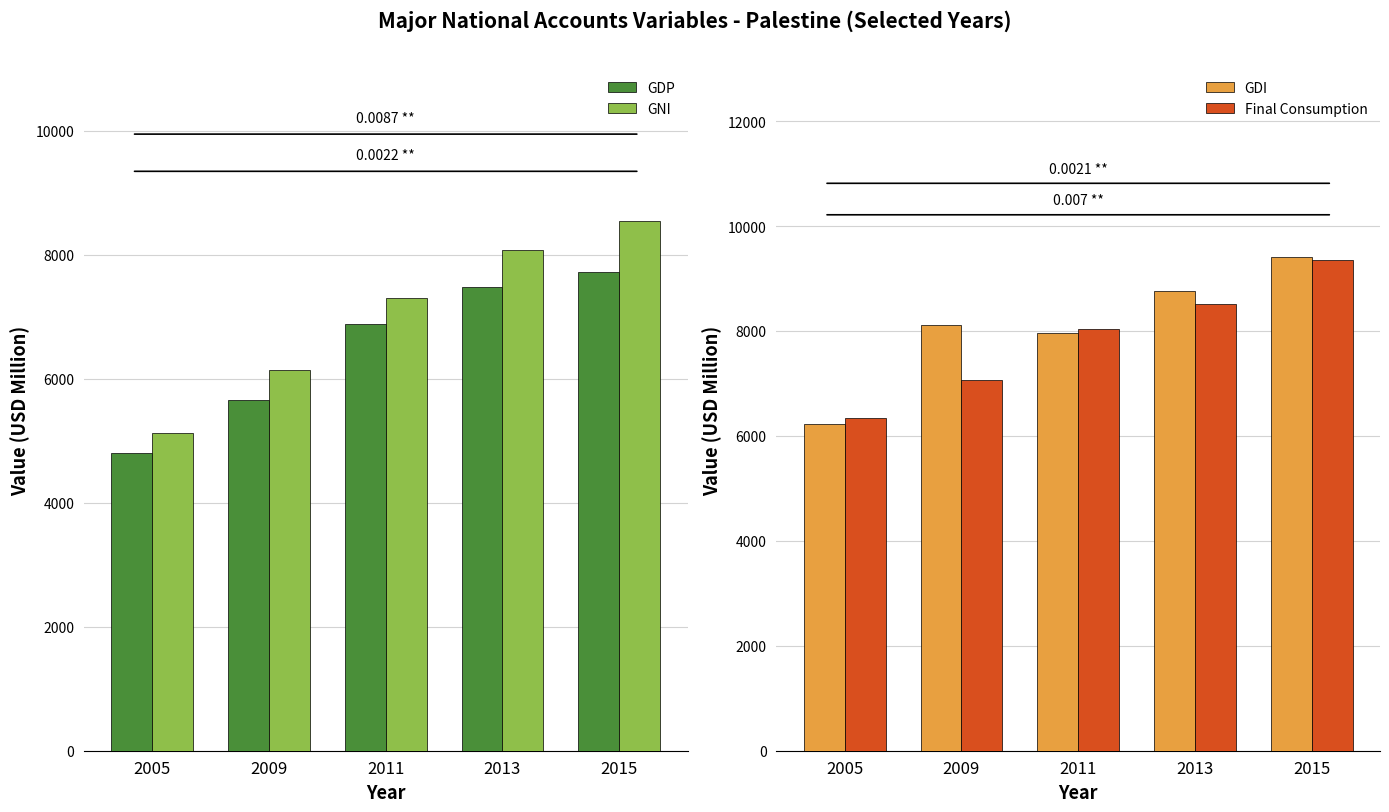

What are all the series names shown in the legend?

GDP, GNI, GDI, Final Consumption